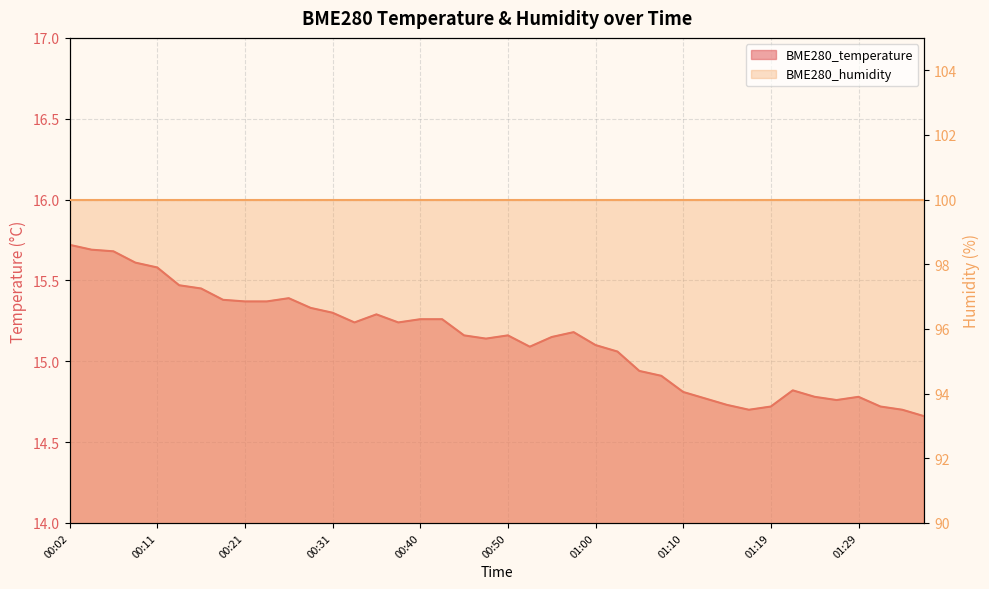

What is the difference between the values at 01:12 and 00:24?

0.6